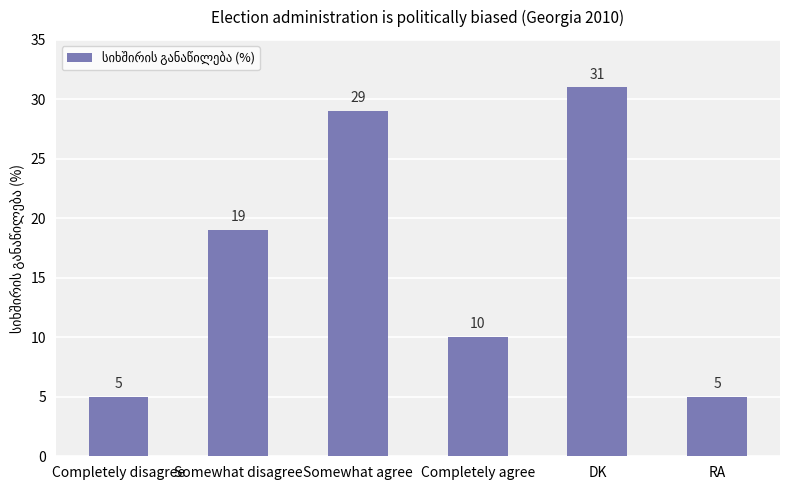

Where is the data nearest to the value 18?

Somewhat disagree